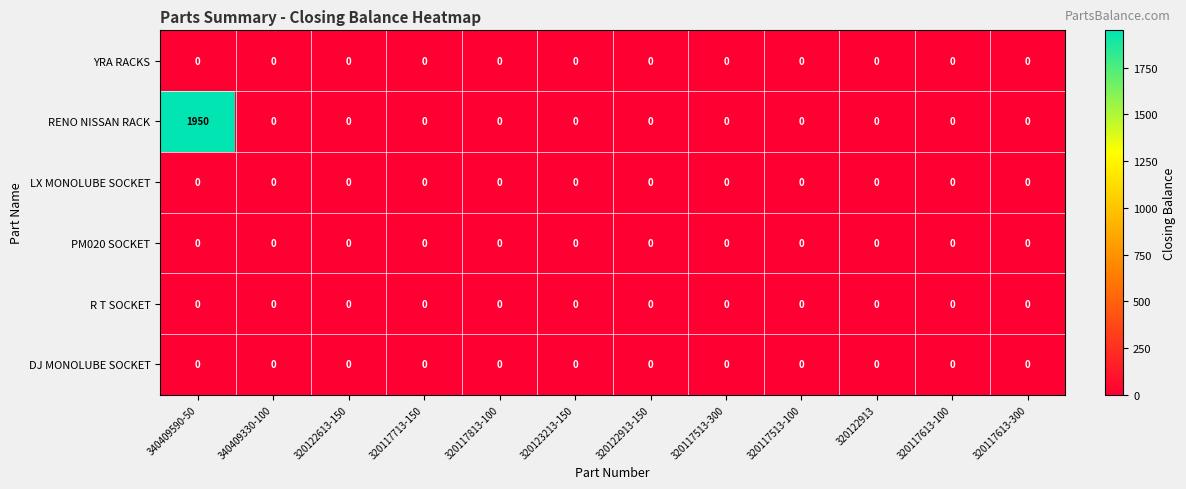

At which category is the sum across all series the highest?

340409590-50